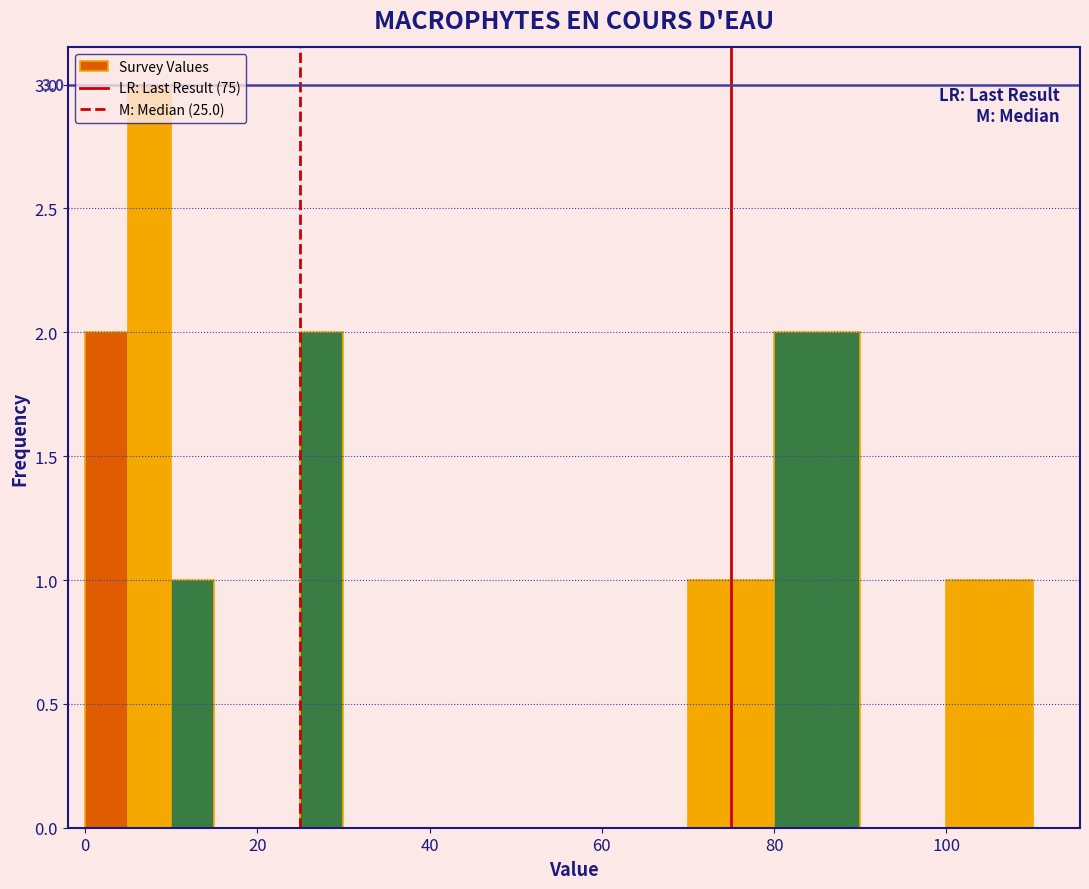

Read against the x-axis, roughly where is the centre of the tallest bar?

8